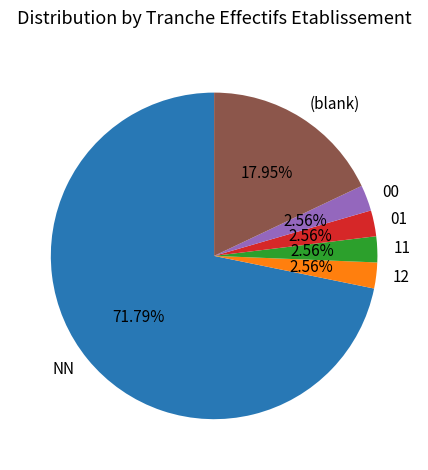

True or false: 11 accounts for 9% of the total.

False